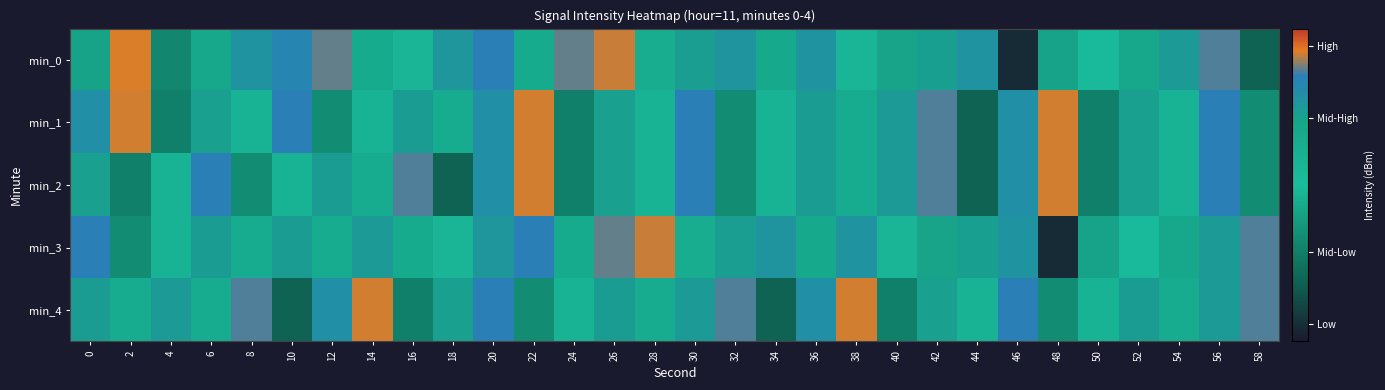

Reading left to right, transcribe all the data shown in this chart.

min_0: 0=-130.4	2=-112.6	4=-134.0	6=-121.6	8=-118.0	10=-116.1	12=-114.4	14=-122.6	16=-128.2	18=-118.4	20=-115.3	22=-122.4	24=-114.4	26=-112.9	28=-123.0	30=-119.7	32=-118.1	34=-121.8	36=-118.1	38=-125.5	40=-120.5	42=-119.8	44=-117.9	46=-143.3	48=-120.3	50=-127.1	52=-121.2	54=-119.1	56=-114.7	58=-138.3
min_1: 0=-117.5	2=-112.8	4=-134.7	6=-119.9	8=-125.0	10=-115.2	12=-133.2	14=-124.9	16=-119.4	18=-122.8	20=-117.5	22=-112.8	24=-134.7	26=-119.9	28=-125.0	30=-115.2	32=-133.2	34=-124.9	36=-119.4	38=-122.8	40=-119.1	42=-114.7	44=-138.3	46=-117.5	48=-112.8	50=-134.7	52=-119.9	54=-125.0	56=-115.2	58=-133.2
min_2: 0=-119.9	2=-134.7	4=-125.0	6=-115.2	8=-133.2	10=-124.9	12=-119.4	14=-122.8	16=-114.7	18=-138.3	20=-117.5	22=-112.8	24=-134.7	26=-119.9	28=-125.0	30=-115.2	32=-133.2	34=-124.9	36=-119.4	38=-122.8	40=-119.1	42=-114.7	44=-138.3	46=-117.5	48=-112.8	50=-134.7	52=-119.9	54=-125.0	56=-115.2	58=-133.2
min_3: 0=-115.2	2=-133.2	4=-124.9	6=-119.4	8=-122.8	10=-119.4	12=-122.8	14=-119.1	16=-122.6	18=-128.2	20=-118.4	22=-115.3	24=-122.4	26=-114.4	28=-112.9	30=-123.0	32=-119.7	34=-118.1	36=-121.8	38=-118.1	40=-125.5	42=-120.5	44=-119.8	46=-117.9	48=-143.3	50=-120.3	52=-127.1	54=-121.2	56=-119.1	58=-114.7
min_4: 0=-119.4	2=-122.8	4=-119.1	6=-122.8	8=-114.7	10=-138.3	12=-117.5	14=-112.8	16=-134.7	18=-119.9	20=-115.2	22=-133.2	24=-124.9	26=-119.4	28=-122.8	30=-119.1	32=-114.7	34=-138.3	36=-117.5	38=-112.8	40=-134.7	42=-119.9	44=-125.0	46=-115.2	48=-133.2	50=-124.9	52=-119.4	54=-122.8	56=-119.1	58=-114.7